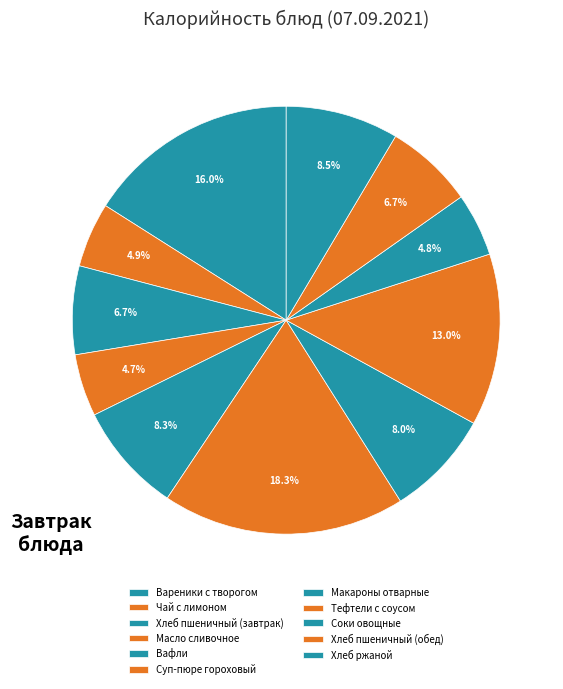

How many slices are in this pie chart?

11